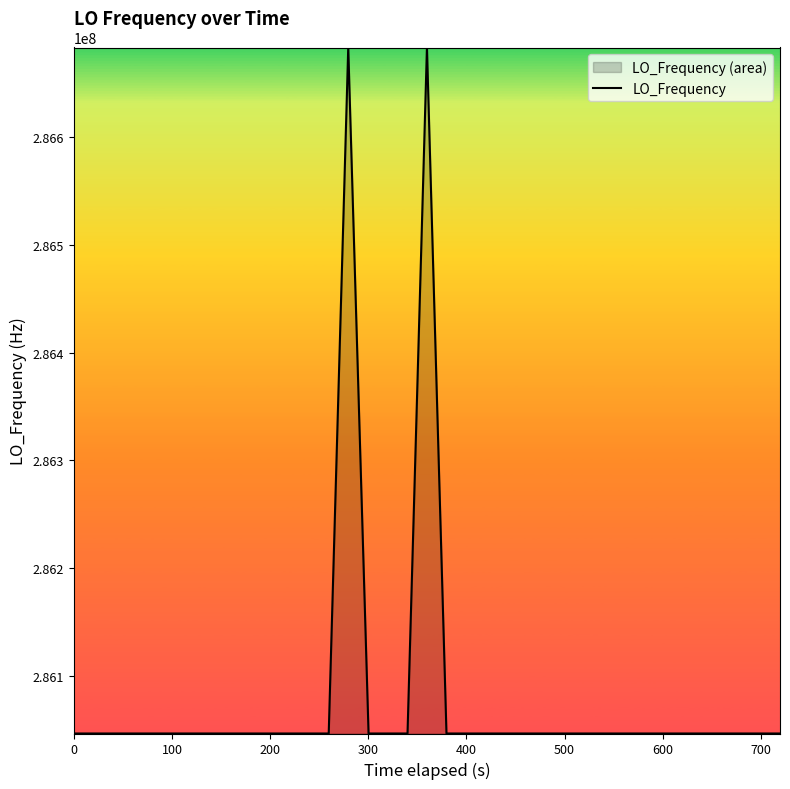

What is the difference between the maximum and minimum values?

635711.2